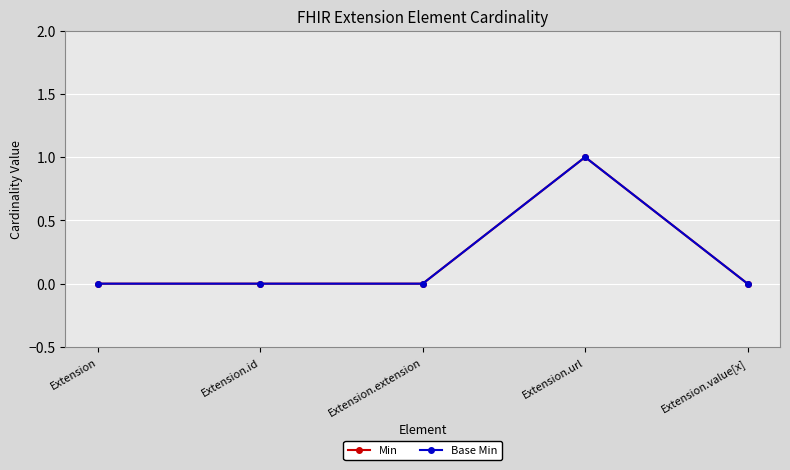

Does the chart have visible grid lines?

Yes